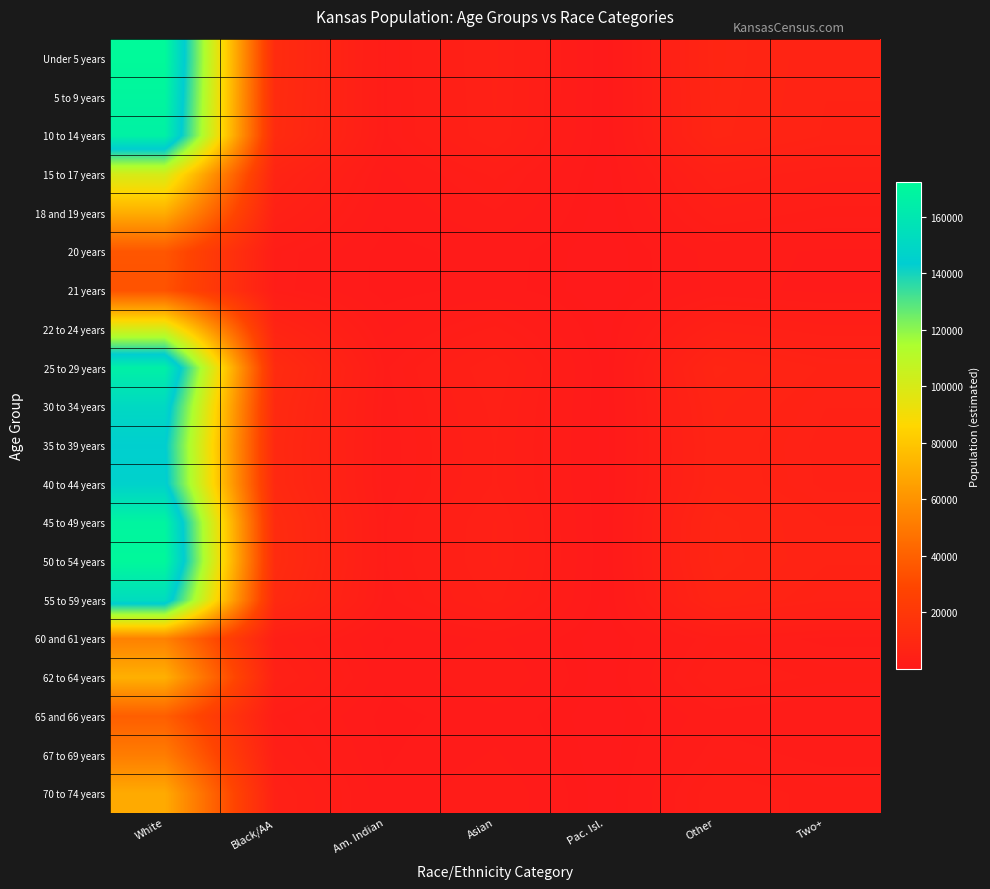

What is the total value across all series at Asian?

63351.0